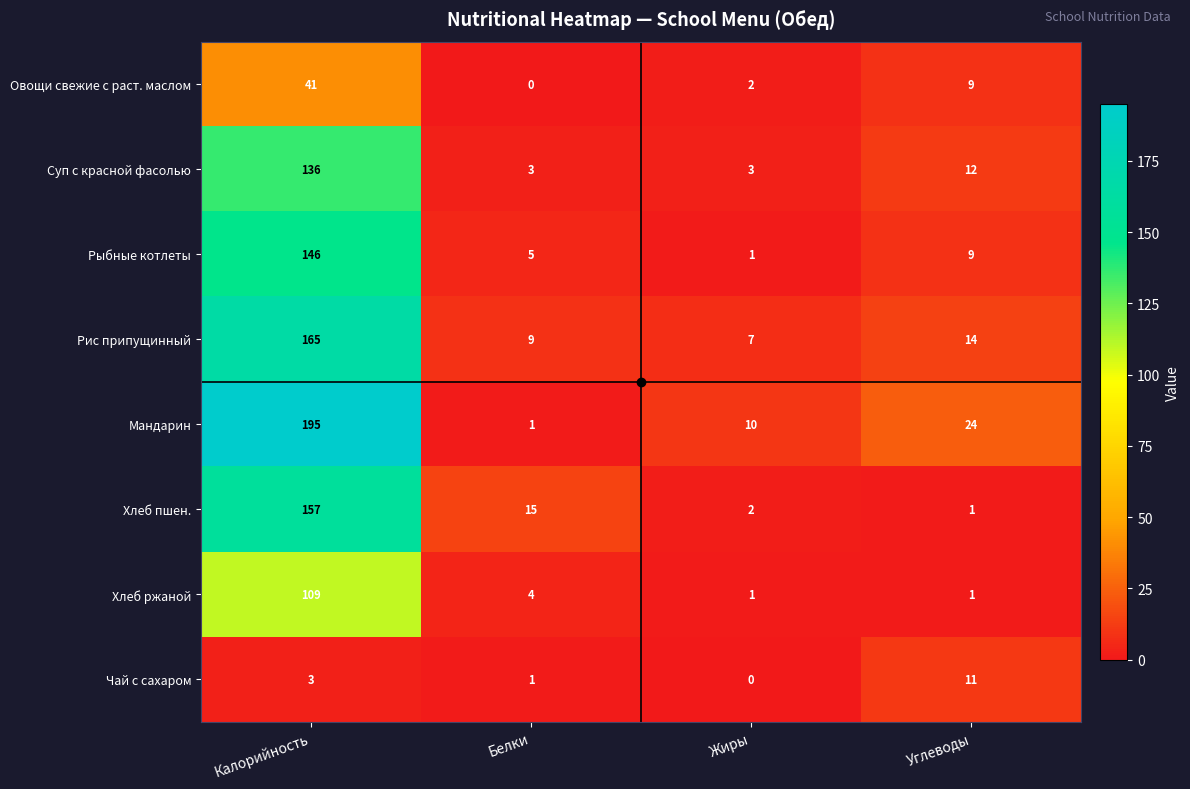

Which series has the largest total across all categories?

Мандарин